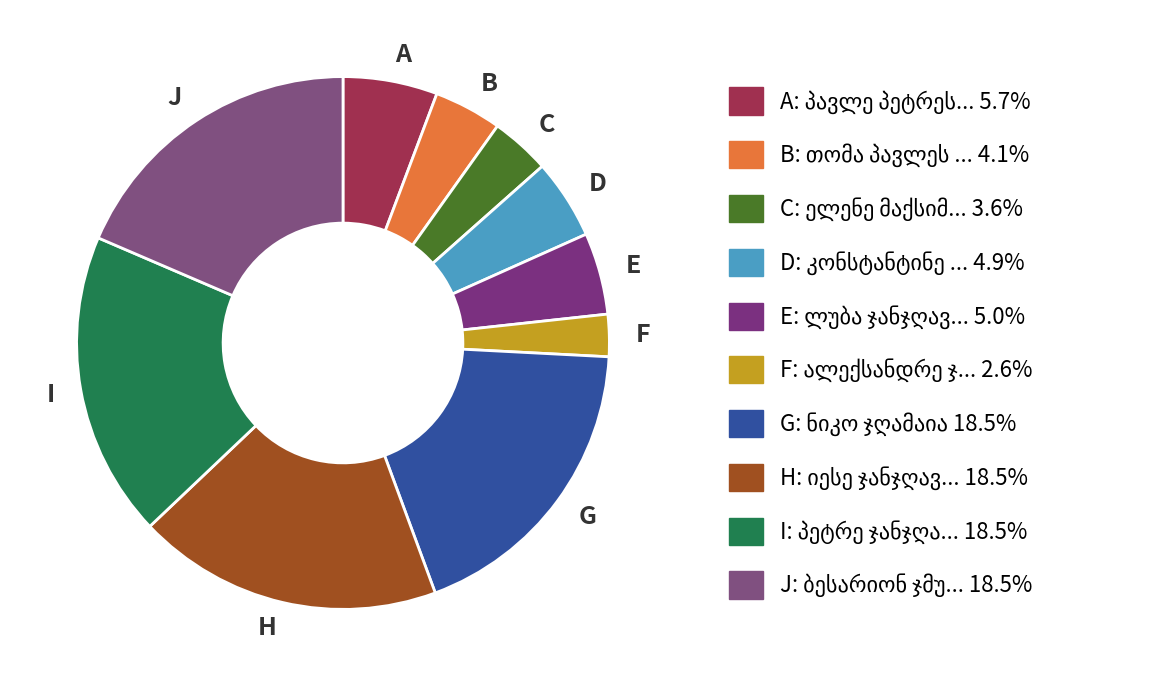

Which slice is the smallest?

F